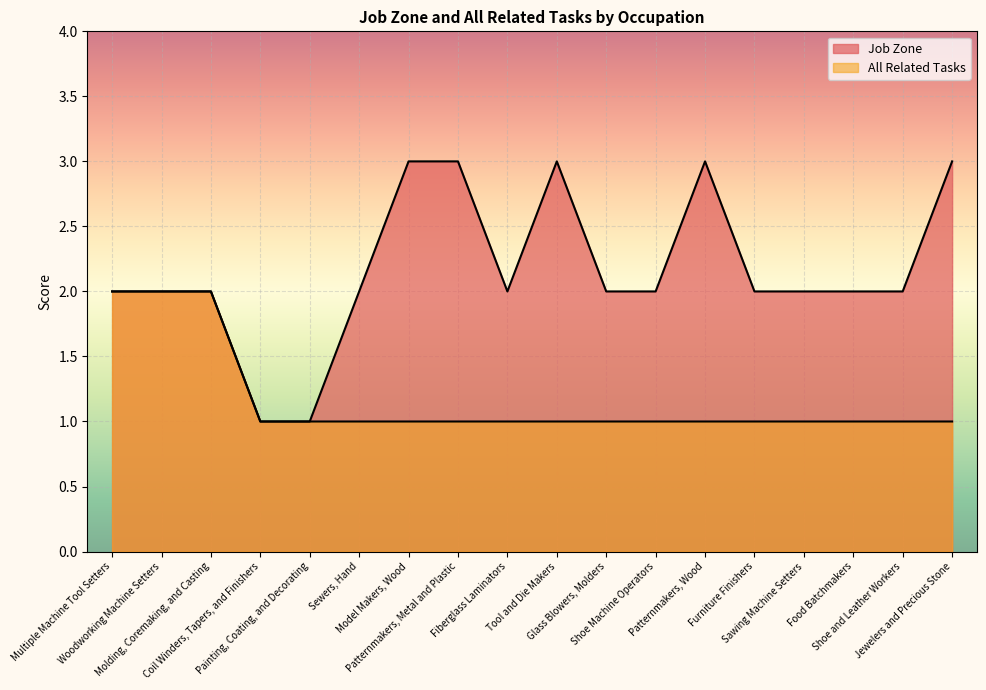

True or false: Job Zone has a value of 2 at Shoe Machine Operators.

True